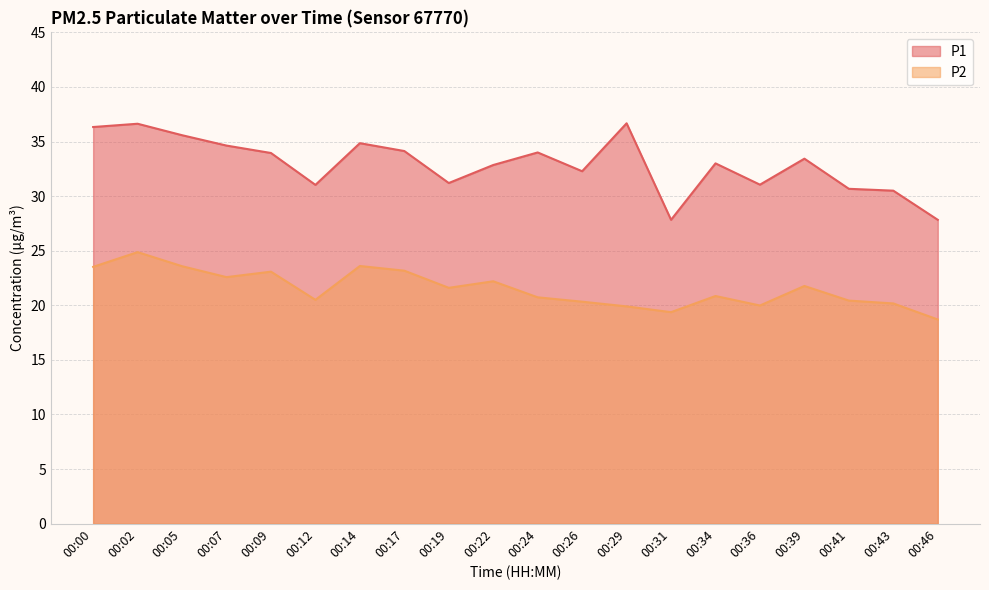

At which label does P1 first exceed 33?

00:00